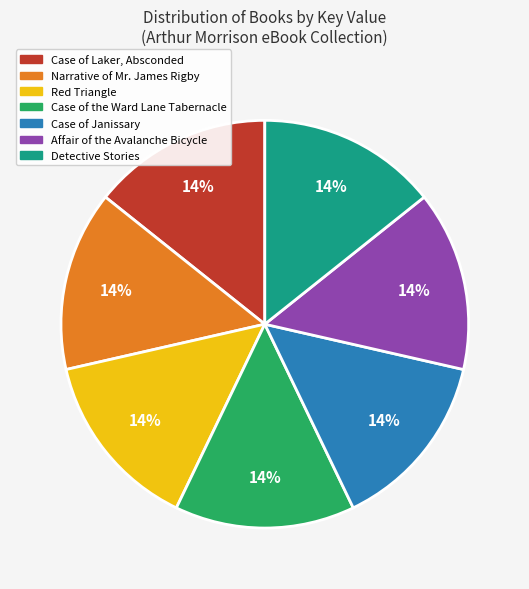

Does Case of Janissary account for over 50% of the chart?

No